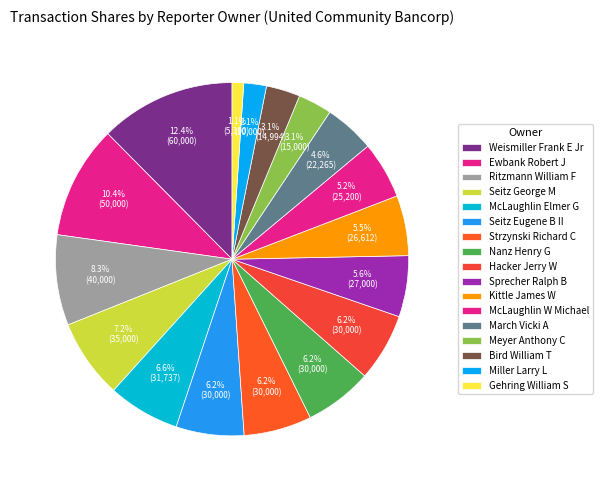

The Strzynski Richard C slice represents 6% of the pie. True or false?

True